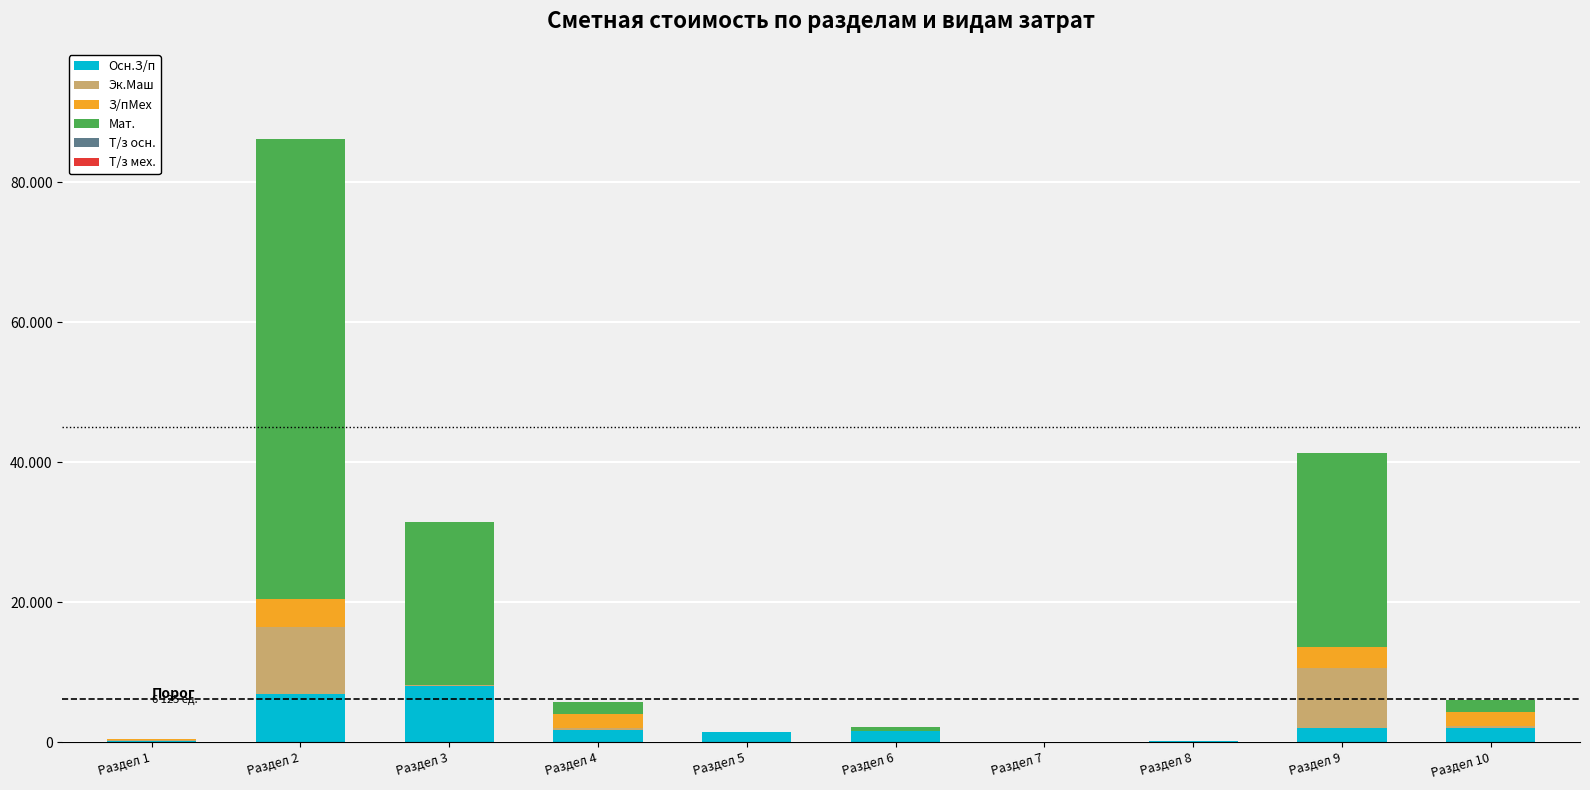

The Эк.Маш series shows 5.1 at Раздел 6. True or false?

False